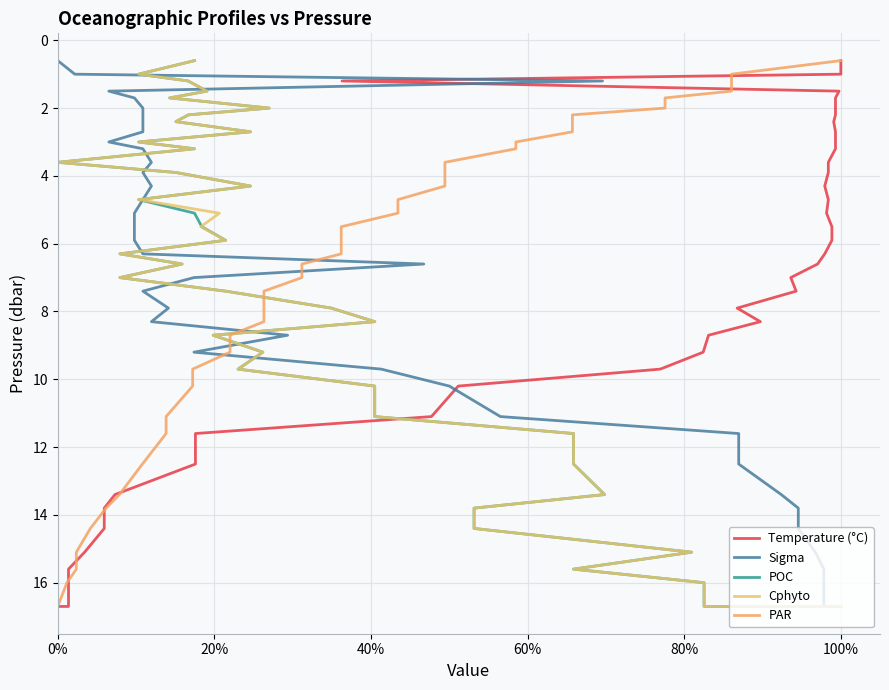

What is the label of the 34th point from the right?

100%